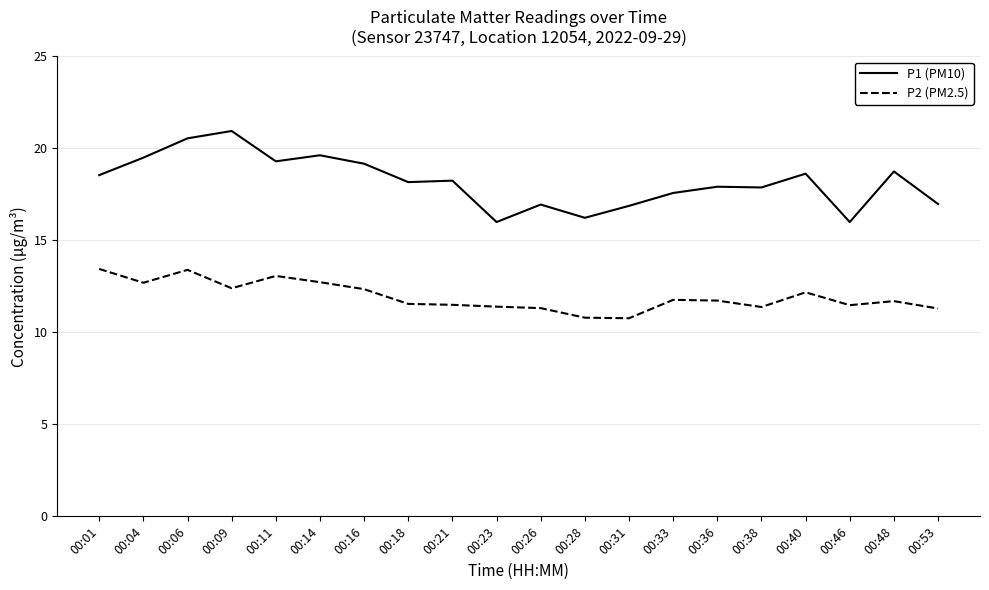

True or false: P2 (PM2.5) and P1 (PM10) cross at least once.

False